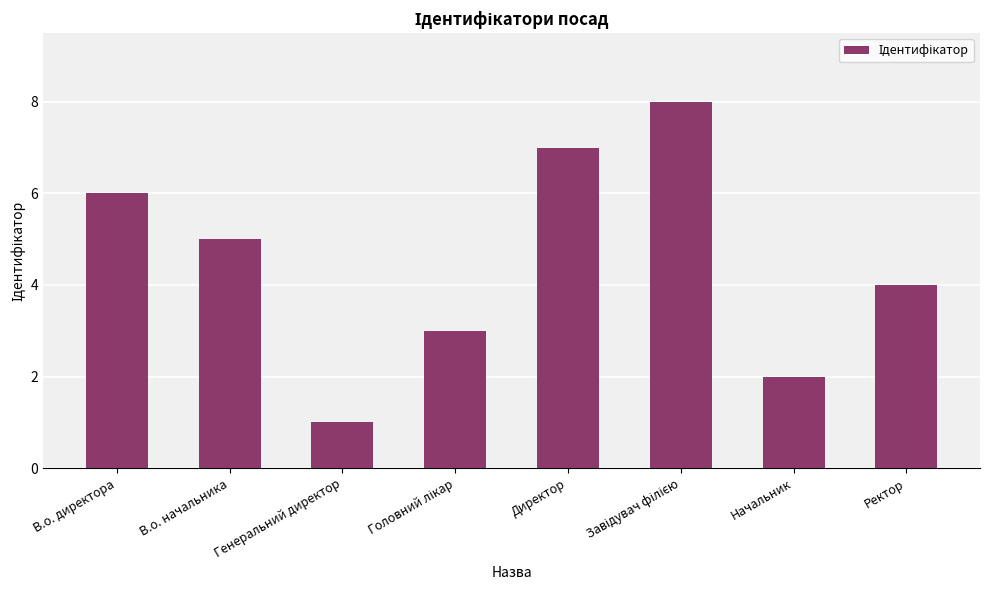

How many values are between 3 and 7?

5